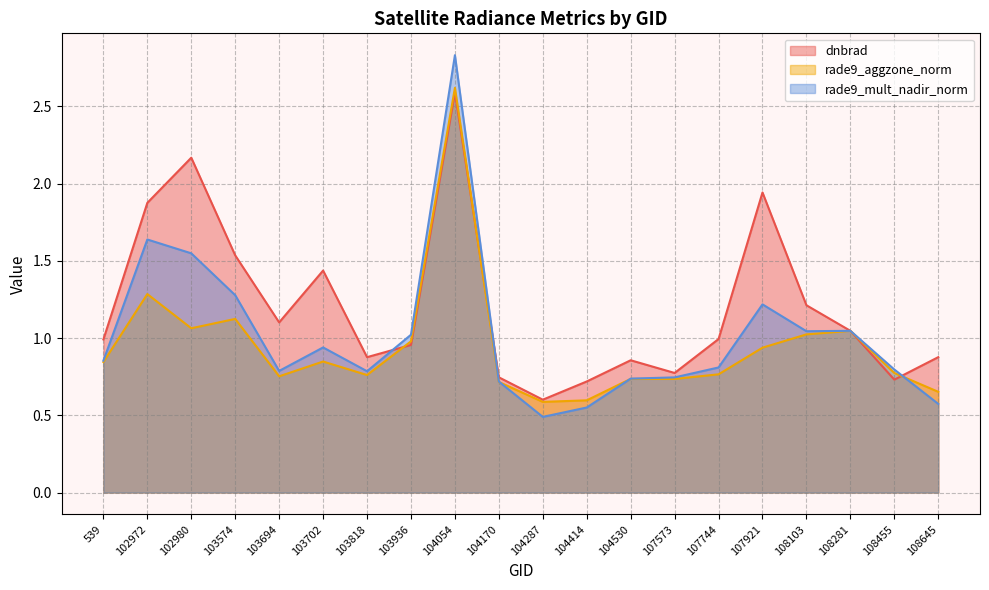

At which category does rade9_mult_nadir_norm reach its first local valley?

103694